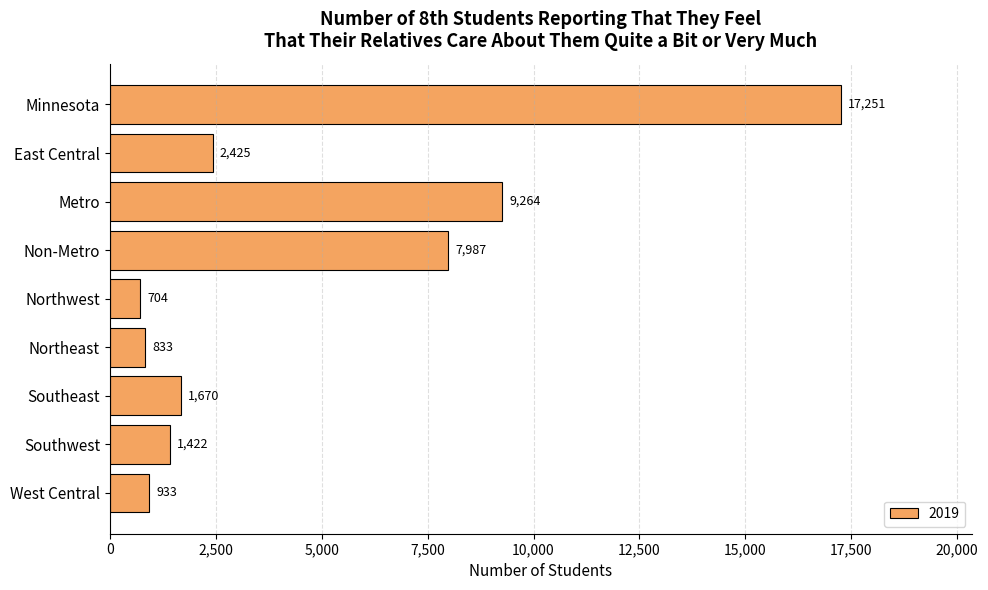

Which category has the lowest value across all series?

Northwest